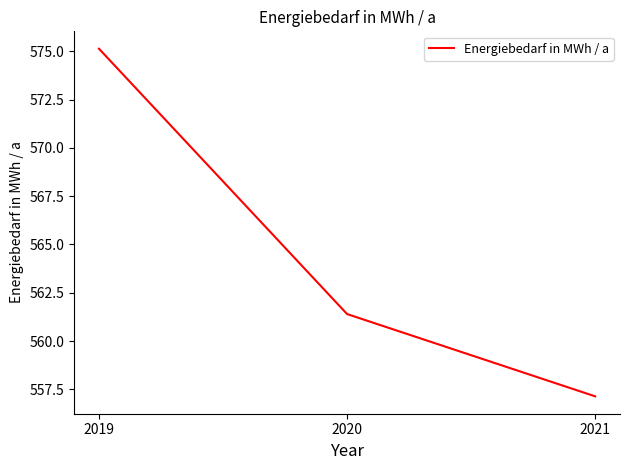

Reading left to right, list all the values displayed in this chart.

575.1	561.4	557.1